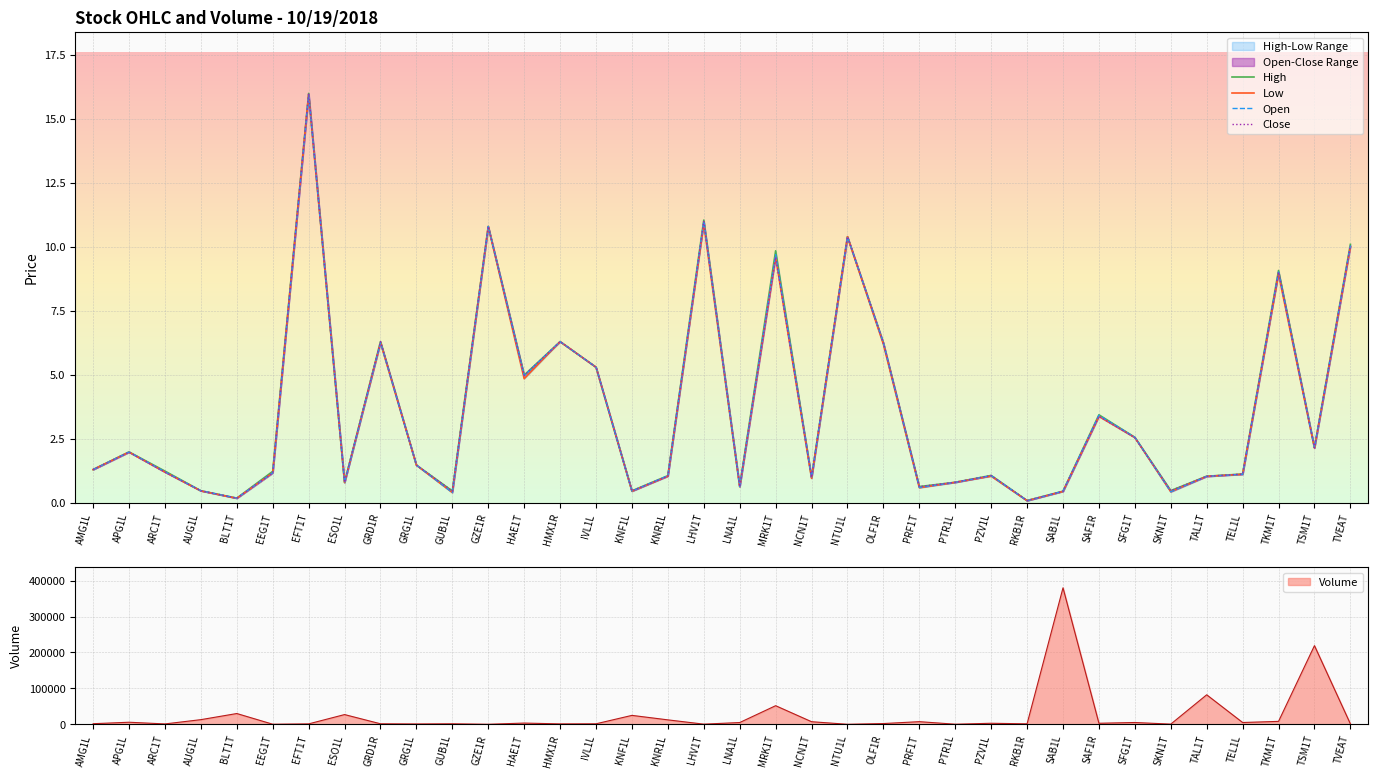

Where is Close nearest to the value 8?

TKM1T